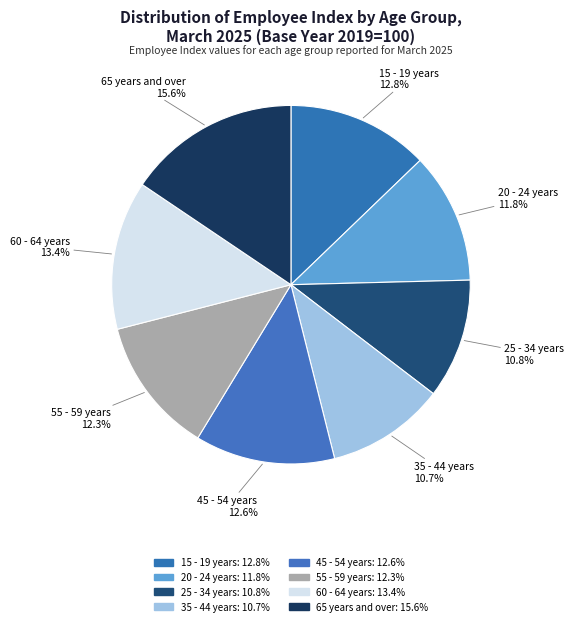

Count the number of slices in the pie.

8